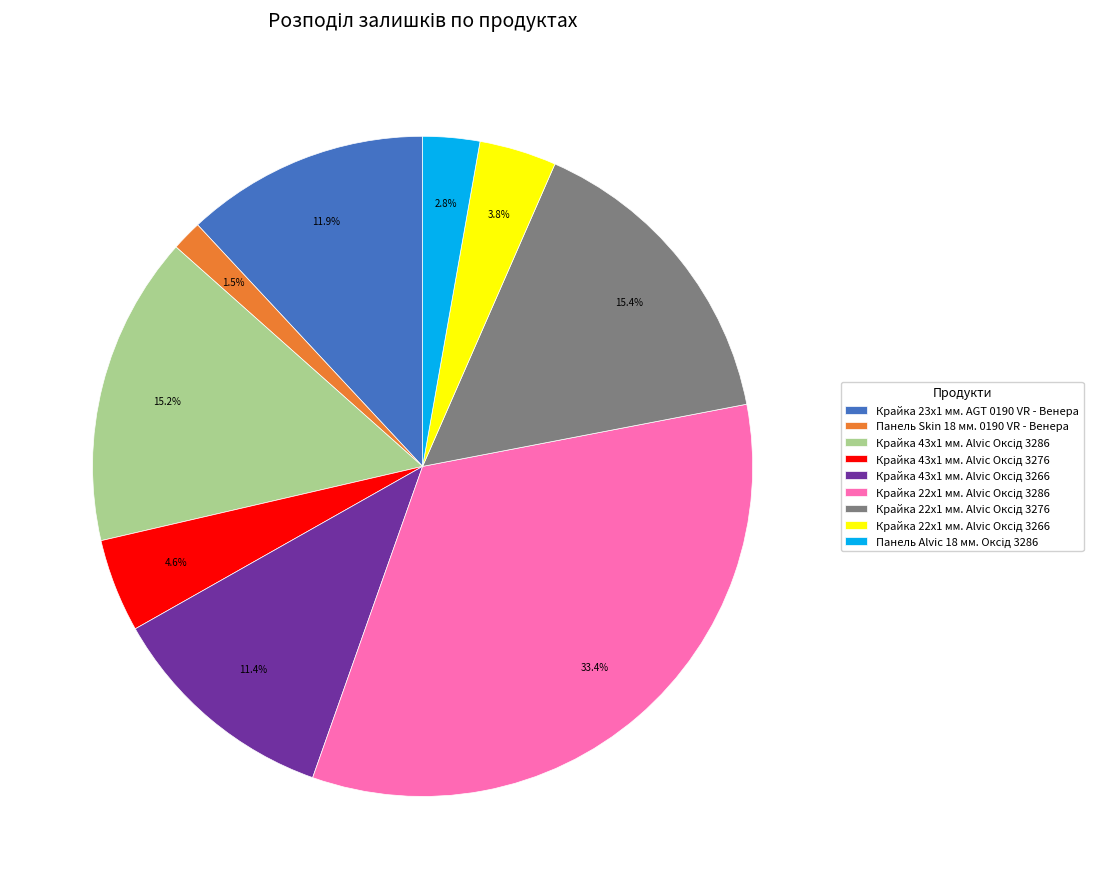

What portion of the pie excludes Панель Skin 18 мм. 0190 VR - Венера?

98.5%